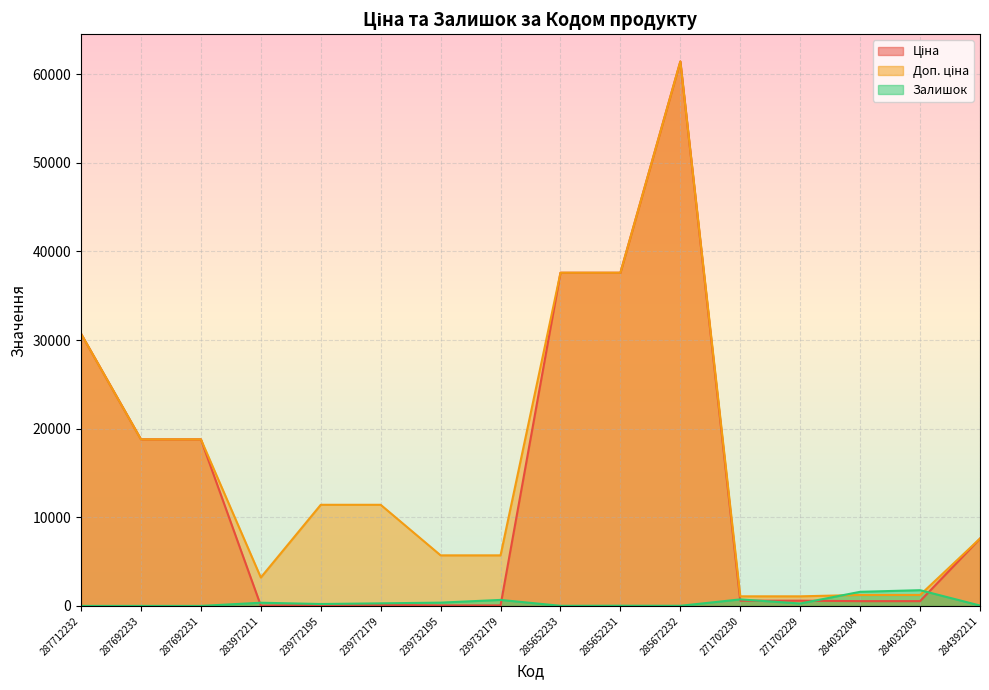

What is the total value across all series at 285652233?

75199.2